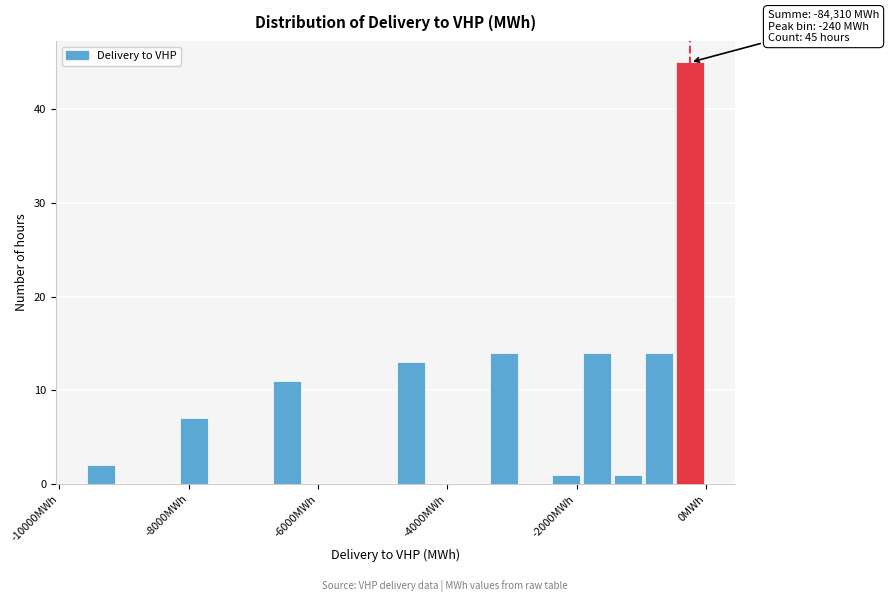

Read against the x-axis, roughly where is the centre of the tallest bar?

-200